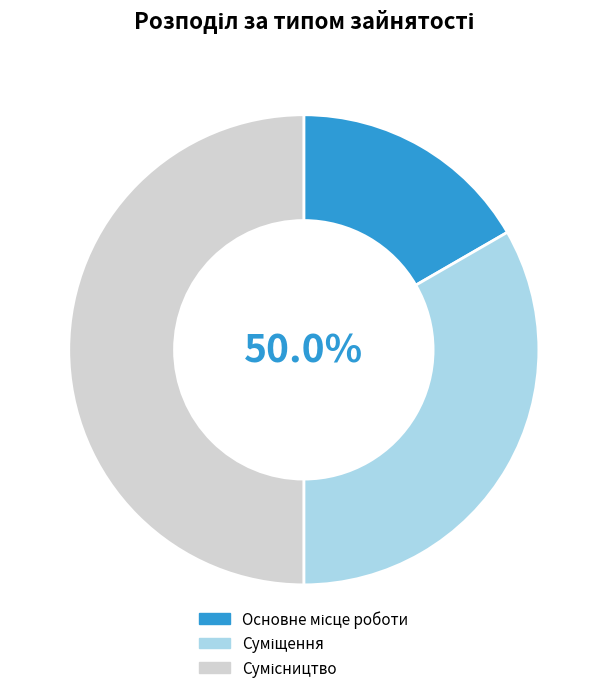

Does Основне місце роботи account for over 50% of the chart?

No